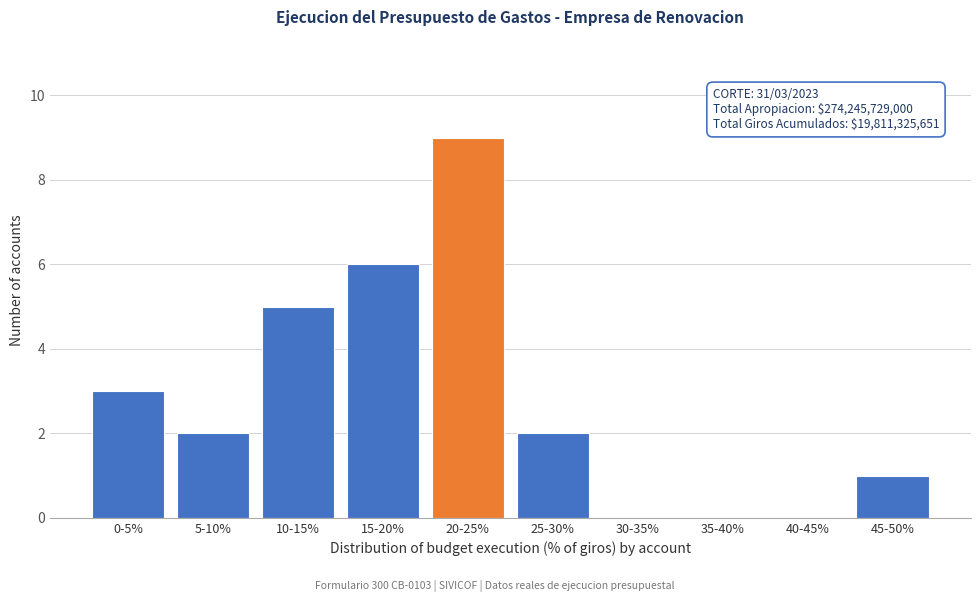

Which has a higher value, 20-25% or 45-50%?

20-25%